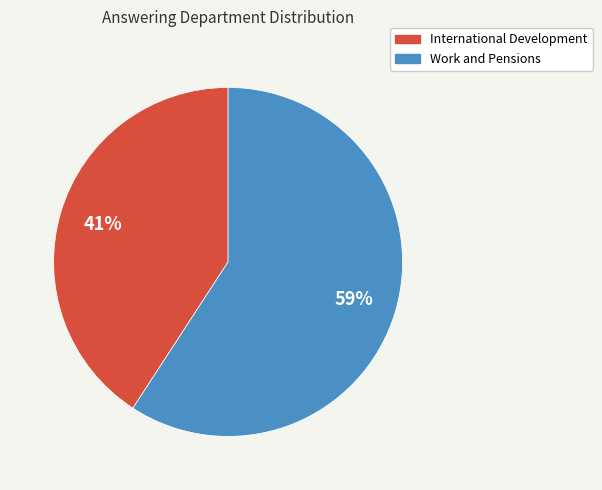

Combined, do Work and Pensions and International Development account for over 50%?

Yes